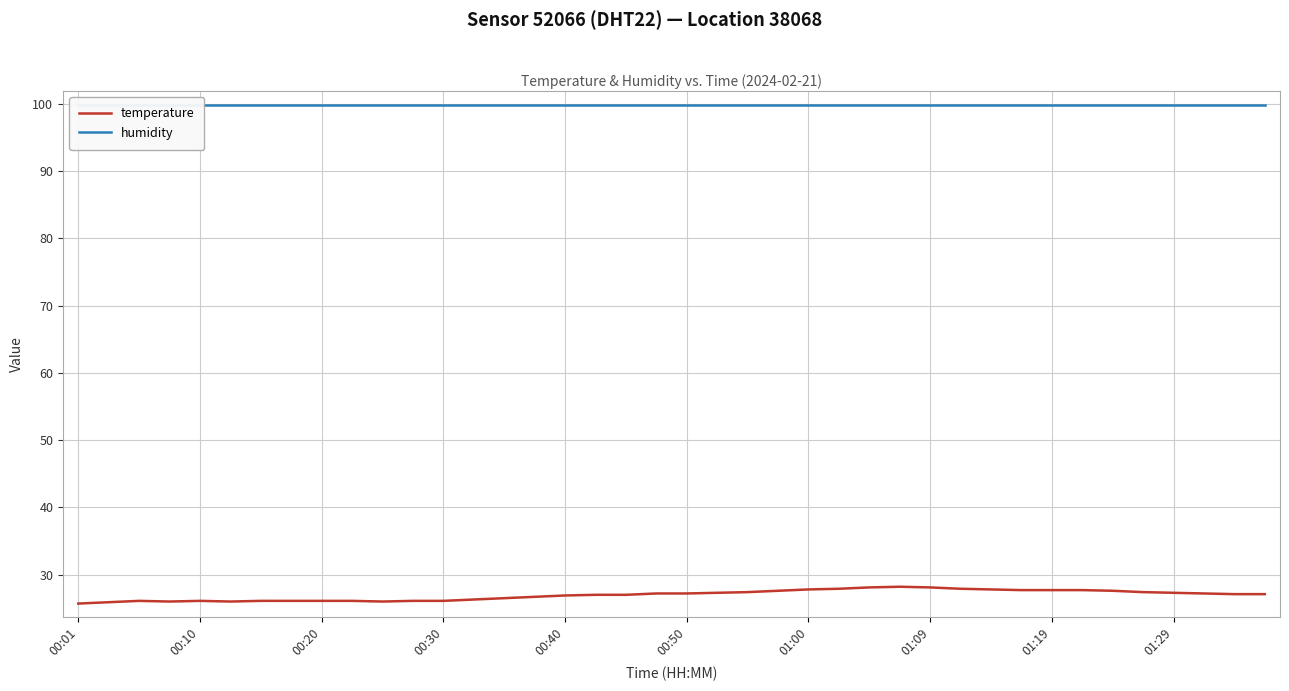

What is the sum of all temperature values?

1078.1